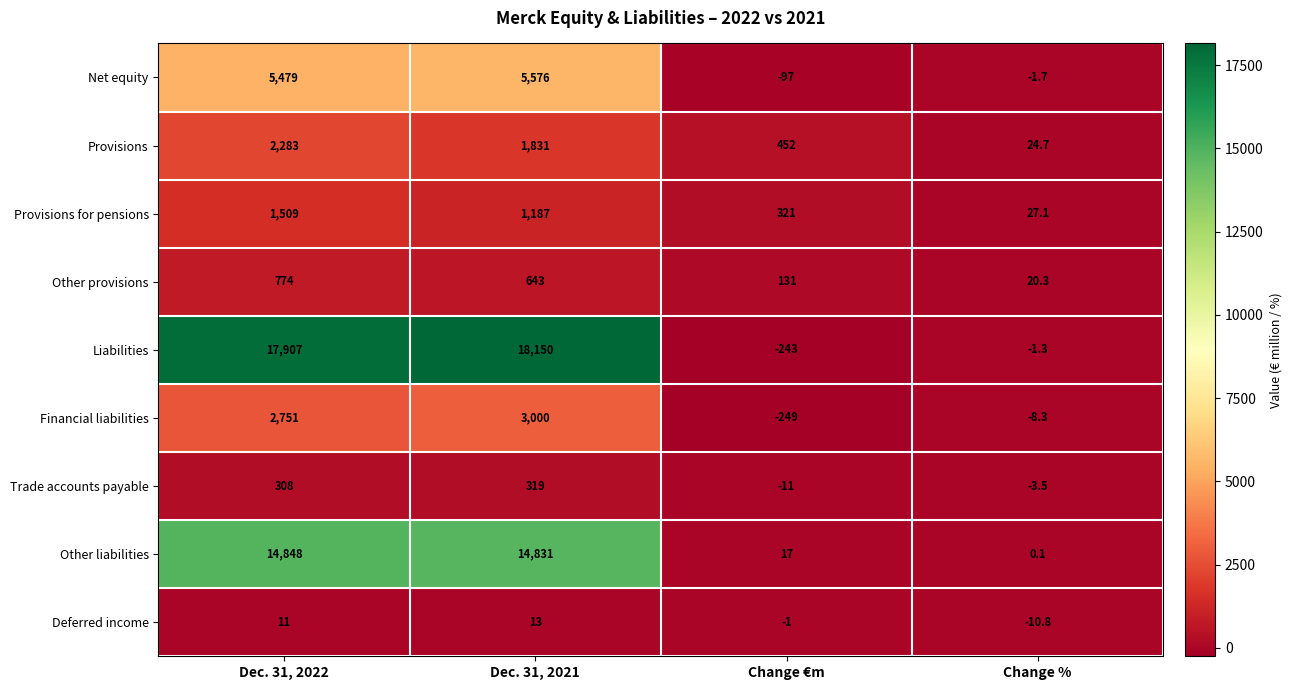

The Financial liabilities series shows -13.4 at Change %. True or false?

False